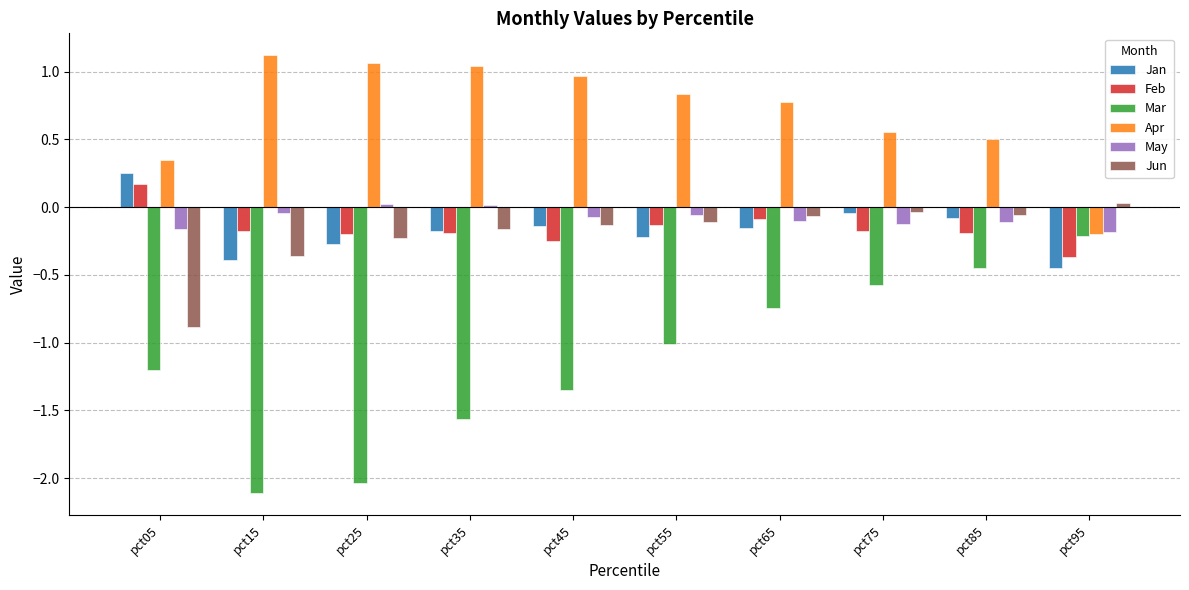

What is the difference between the maximum and minimum values in the Jun series?

0.9